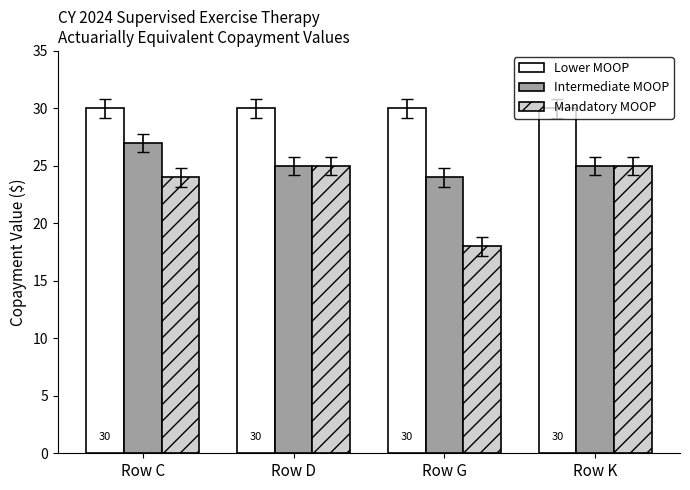

How many bars are there in total?

12